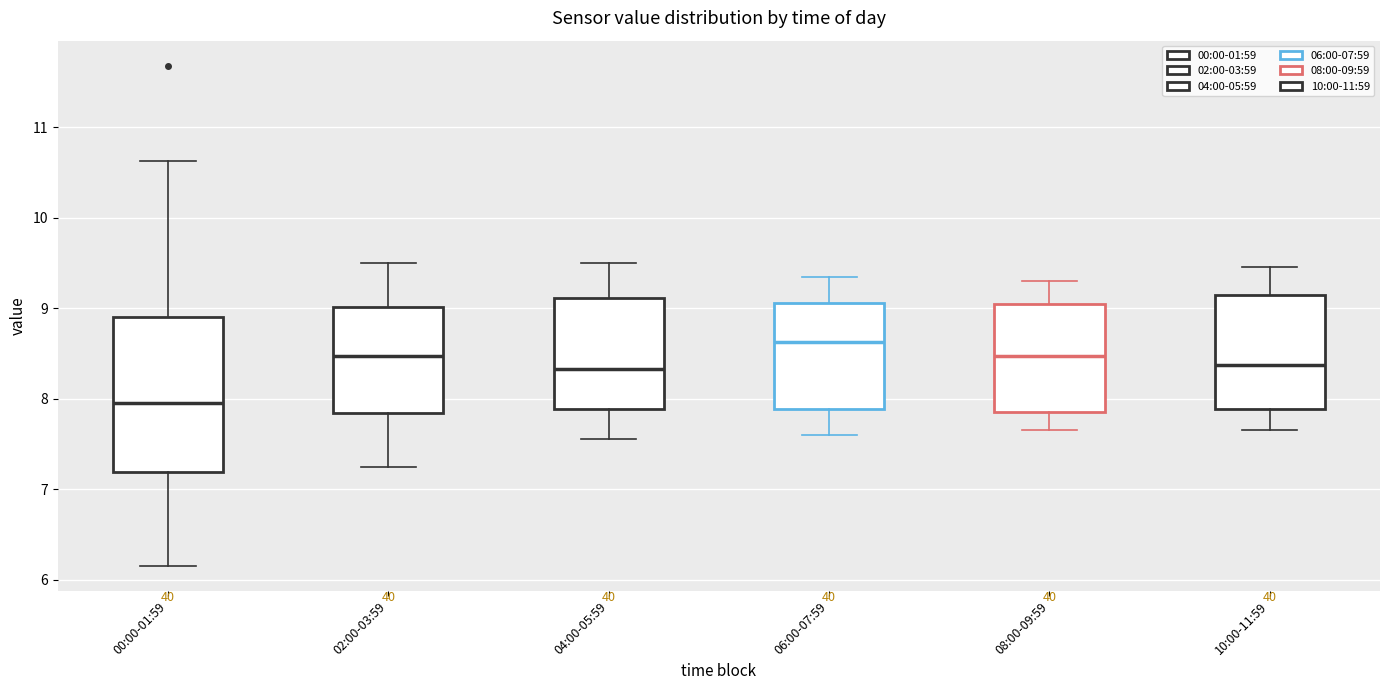

Which box's median line is the highest?

06:00-07:59